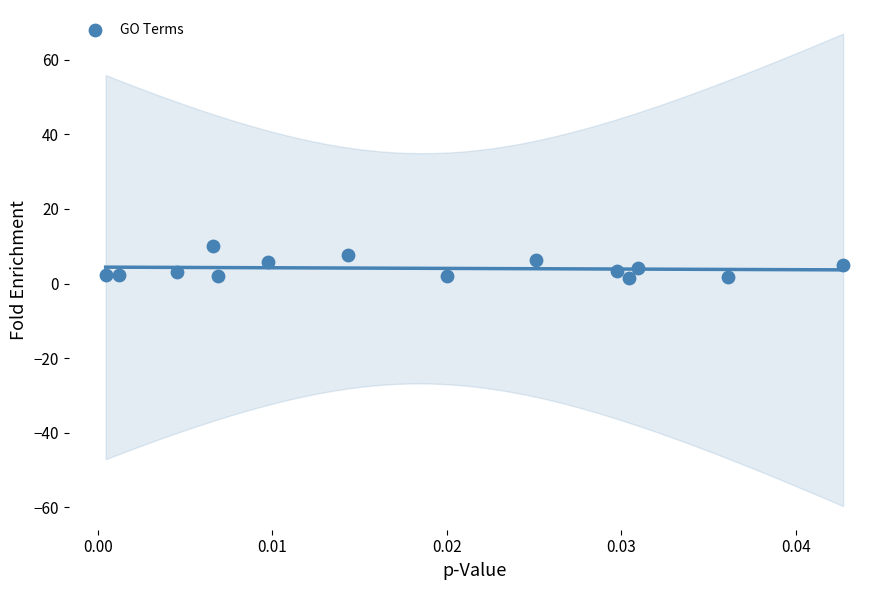

What is the range of Y values (max minus min)?

8.6